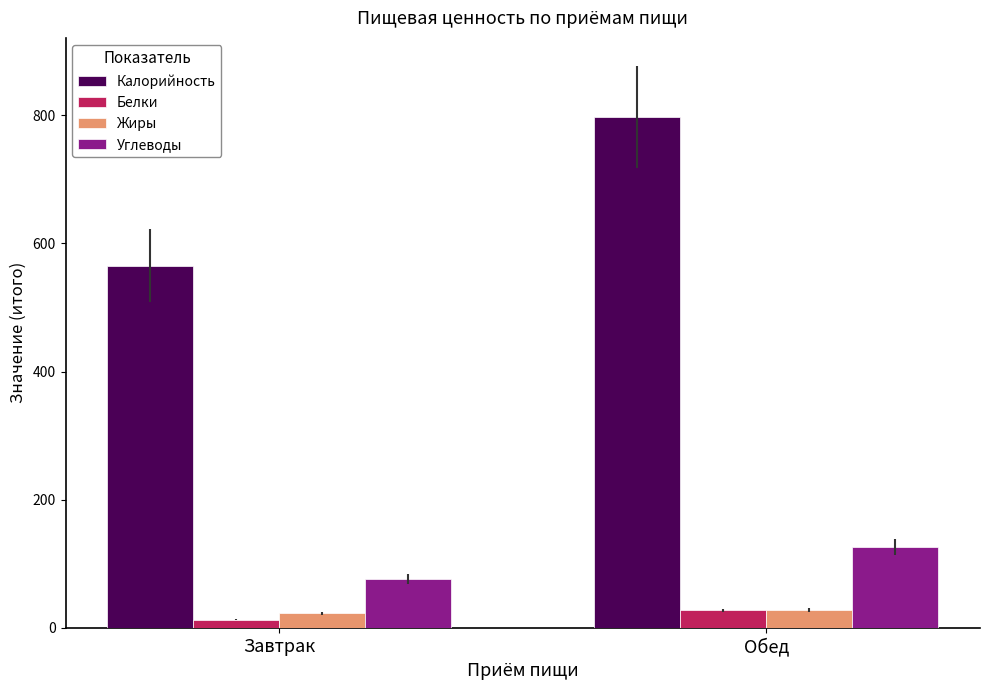

What is the average value of the Белки series?

20.0